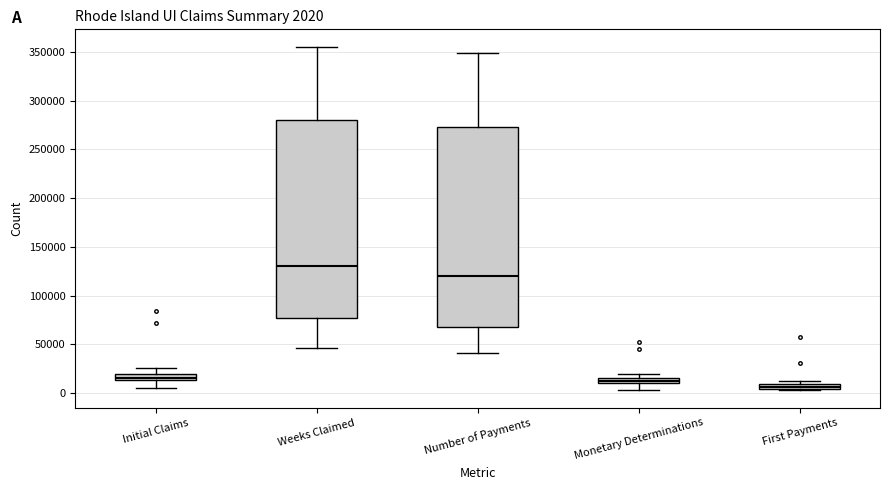

Which box's median line is the lowest?

First Payments